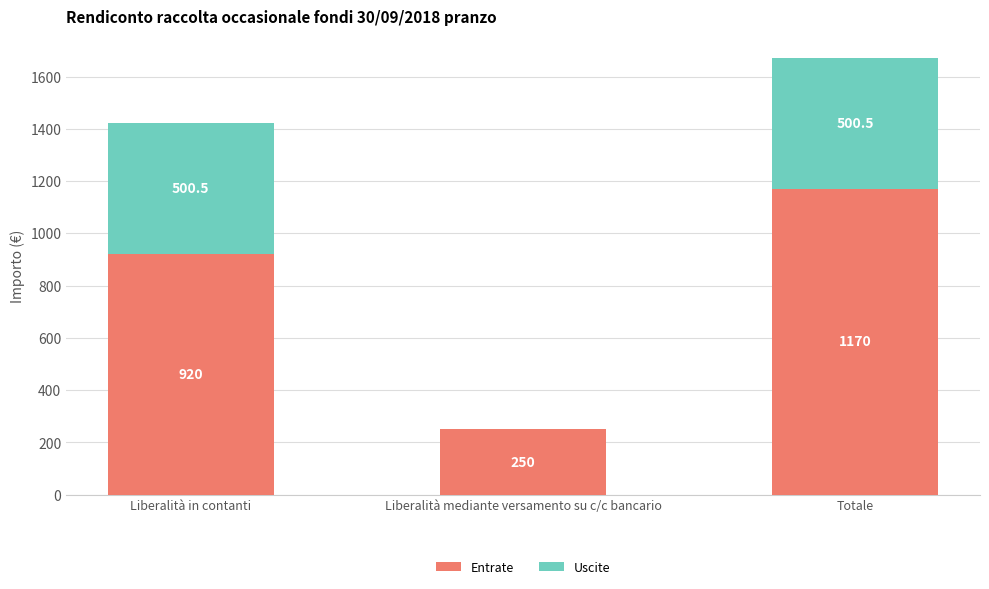

Reading right to left, transcribe the values for Entrate.

Totale=1170.0	Liberalità mediante versamento su c/c bancario=250.0	Liberalità in contanti=920.0